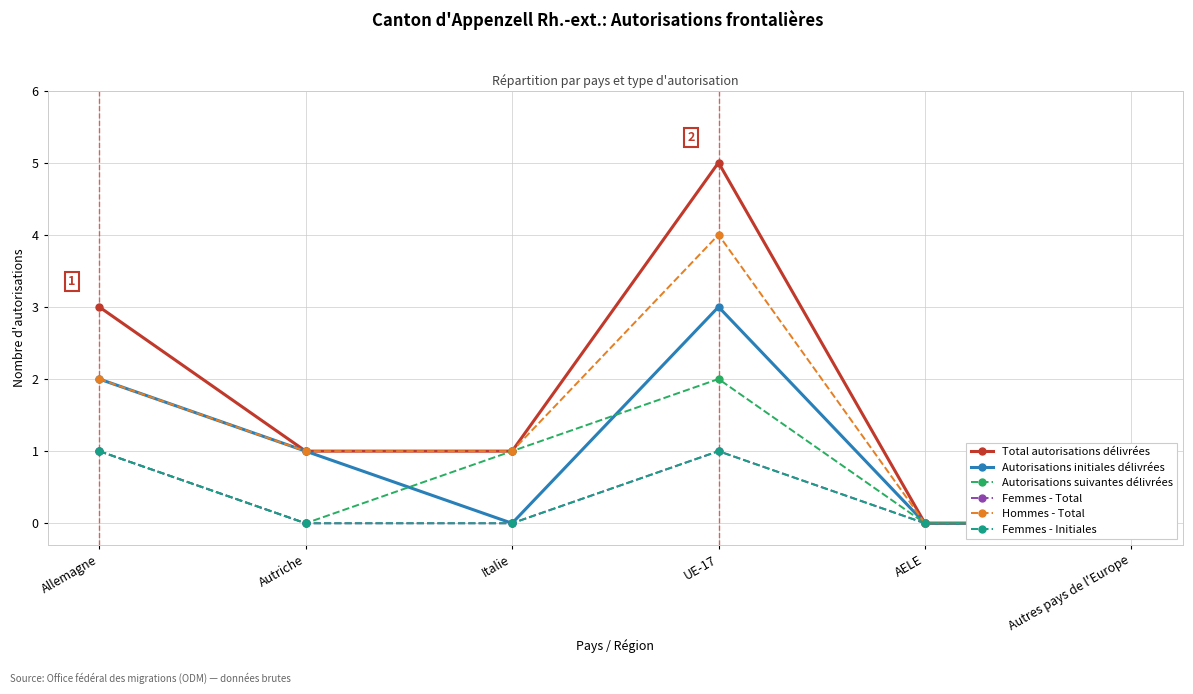

Reading left to right, what are all the values shown in this chart?

Total autorisations délivrées: Allemagne=3	Autriche=1	Italie=1	UE-17=5	AELE=0	Autres pays de l'Europe=0
Autorisations initiales délivrées: Allemagne=2	Autriche=1	Italie=0	UE-17=3	AELE=0	Autres pays de l'Europe=0
Autorisations suivantes délivrées: Allemagne=1	Autriche=0	Italie=1	UE-17=2	AELE=0	Autres pays de l'Europe=0
Femmes - Total: Allemagne=1	Autriche=0	Italie=0	UE-17=1	AELE=0	Autres pays de l'Europe=0
Hommes - Total: Allemagne=2	Autriche=1	Italie=1	UE-17=4	AELE=0	Autres pays de l'Europe=0
Femmes - Initiales: Allemagne=1	Autriche=0	Italie=0	UE-17=1	AELE=0	Autres pays de l'Europe=0